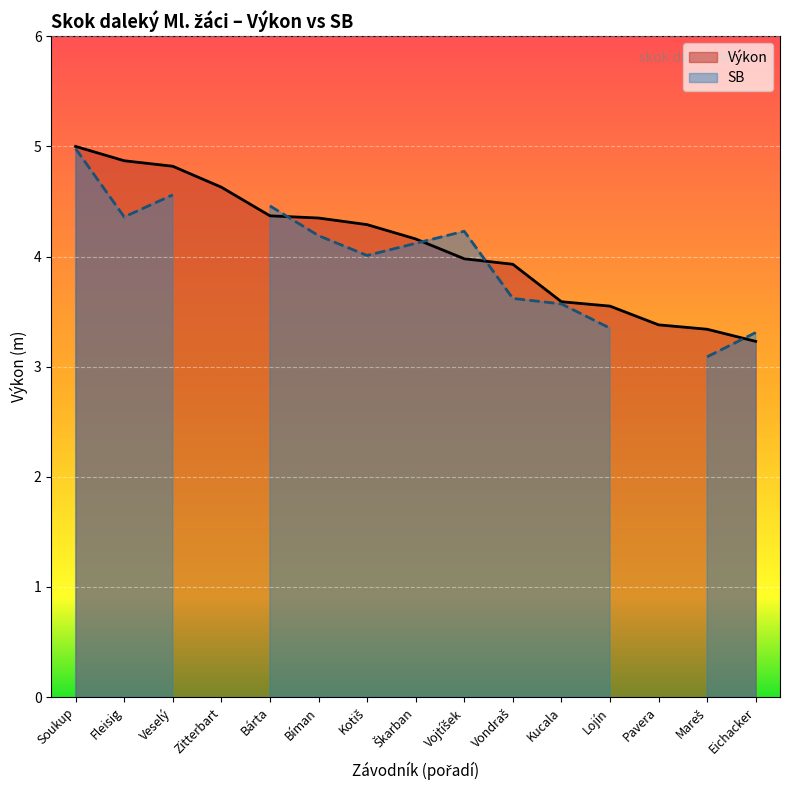

What is the smallest value displayed?

3.2